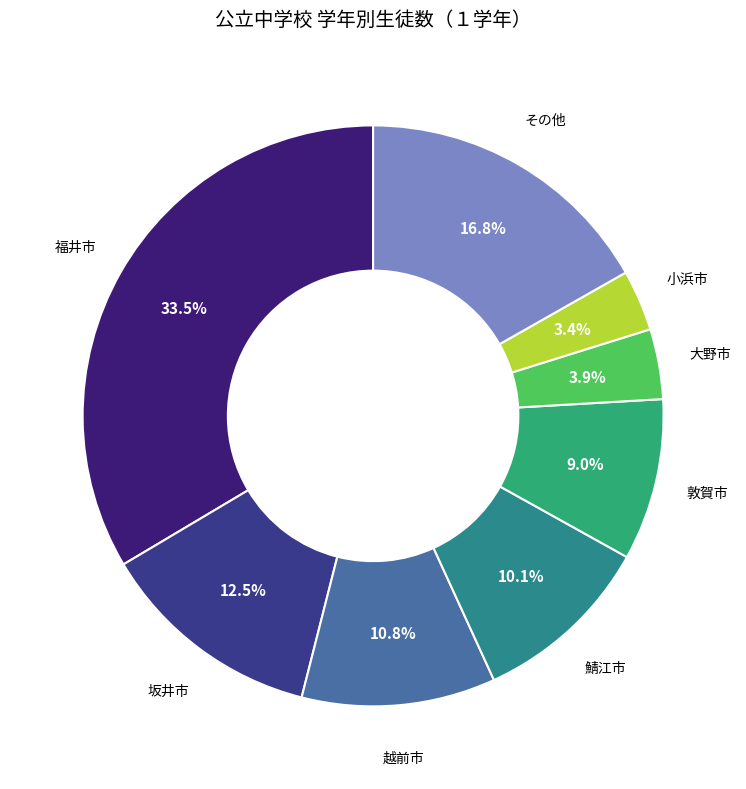

To the nearest percent, what is the difference between the largest and smallest slice percentages?

30%